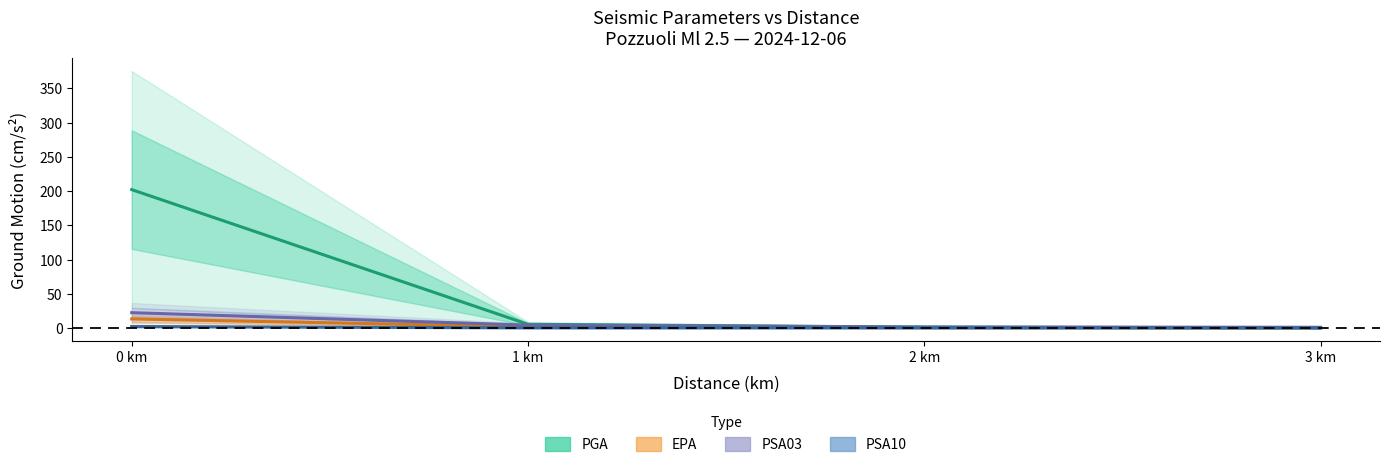

What is the difference between the PGA values at 0 km and 2 km?

200.8